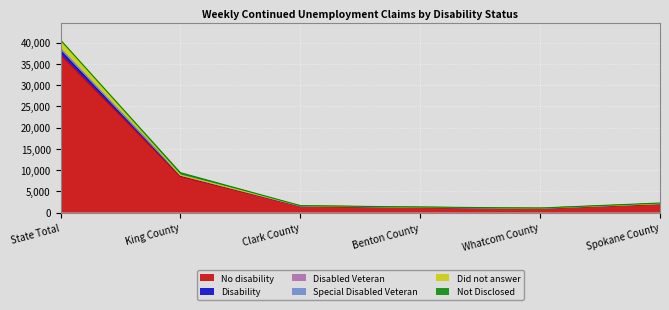

At which category is the sum across all series the highest?

State Total